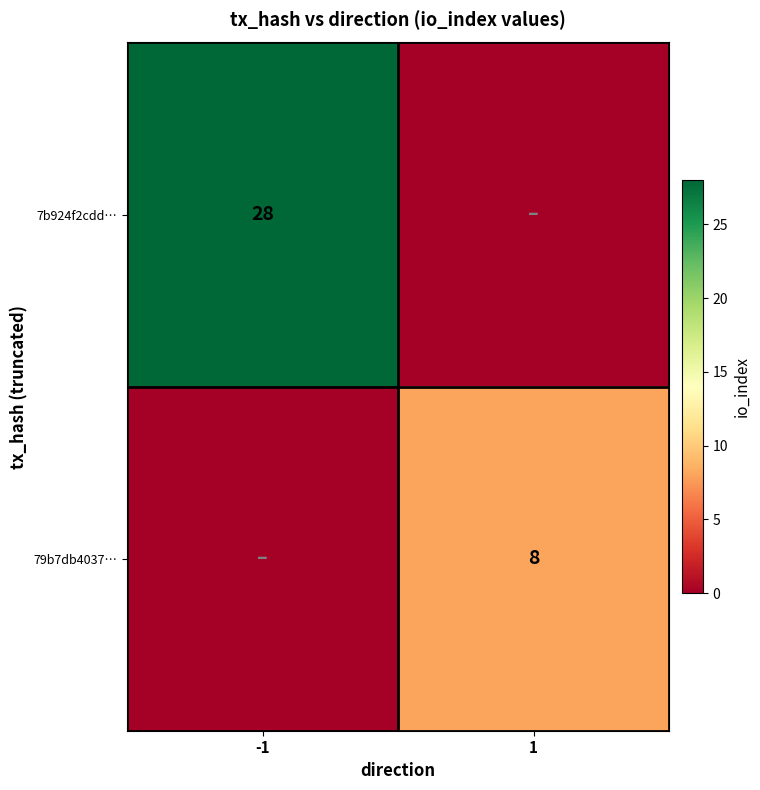

Is the value of 79b7db4037… at 1 greater than the value of 7b924f2cdd… at -1?

No